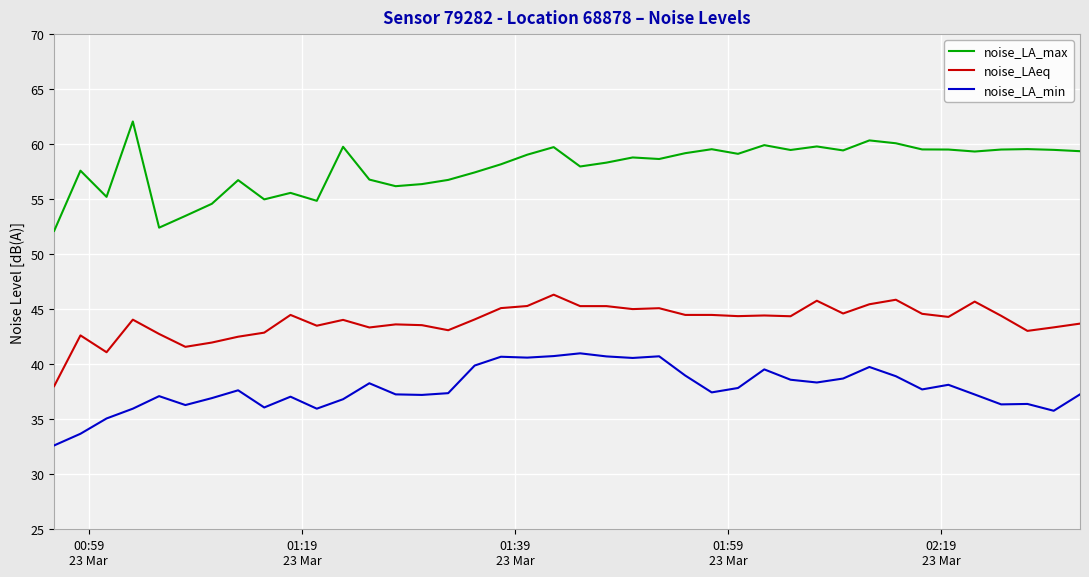

True or false: noise_LAeq and noise_LA_min cross at least once.

False